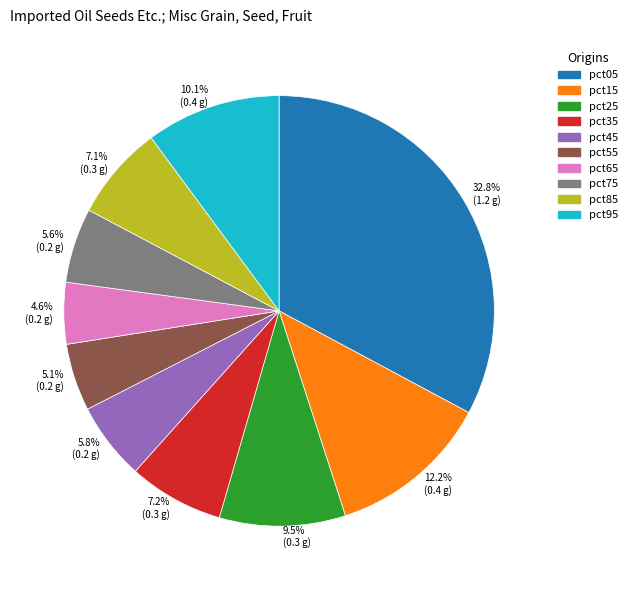

To the nearest percent, what is the difference between the pct95 and pct05 slice percentages?

23%